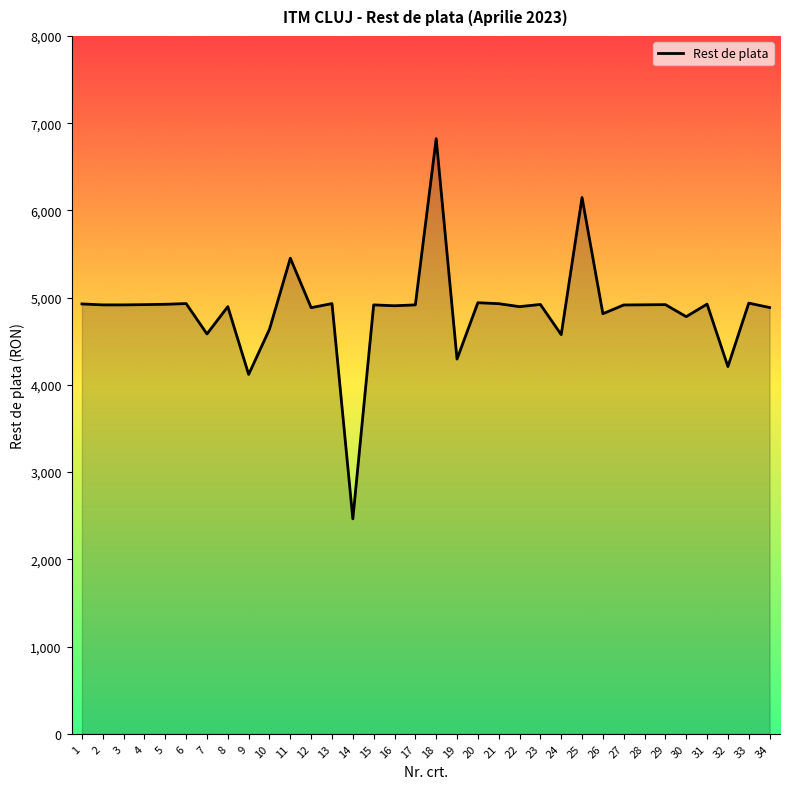

True or false: the data has more than 2 interior local peaks.

True